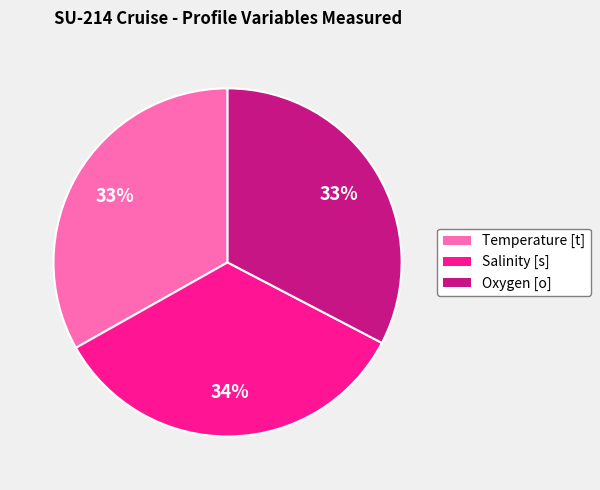

The Salinity [s] slice represents 47% of the pie. True or false?

False